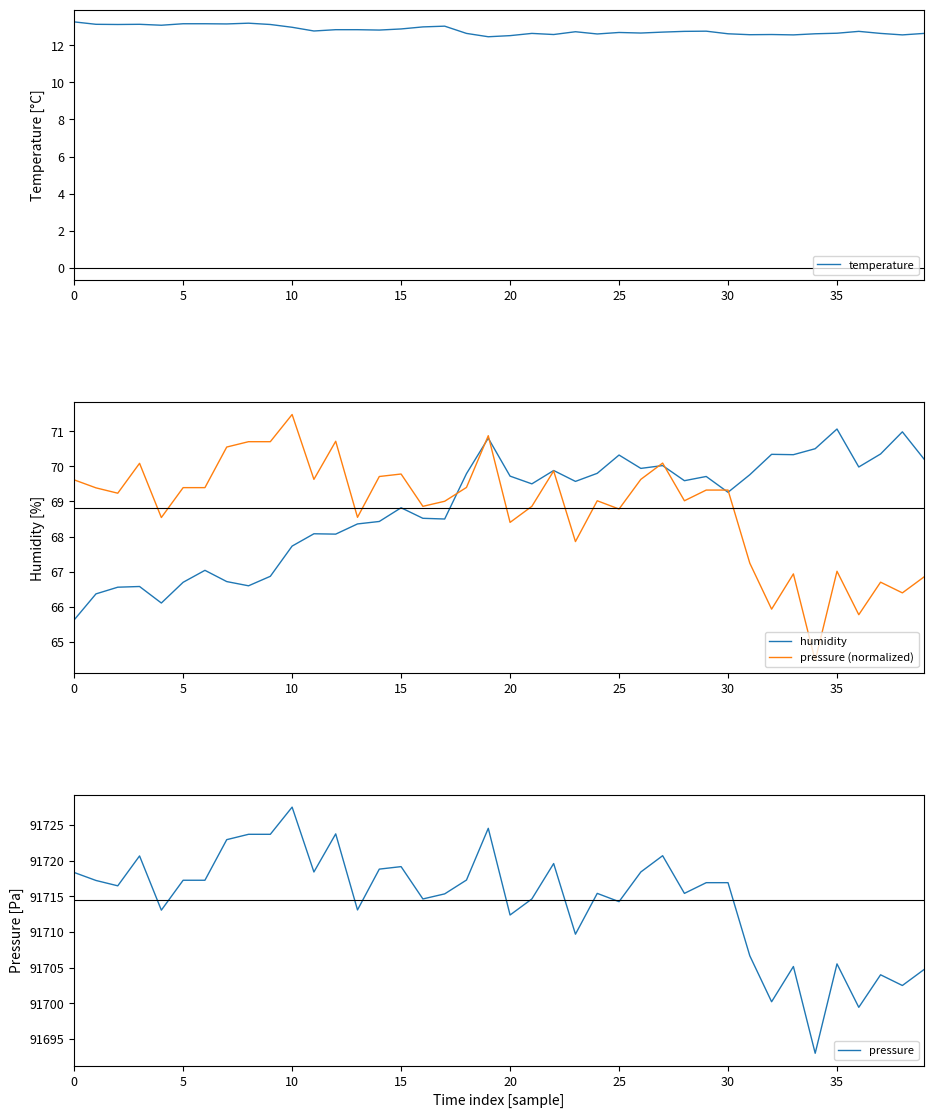

Read the pressure (normalized) value at 30.

69.3